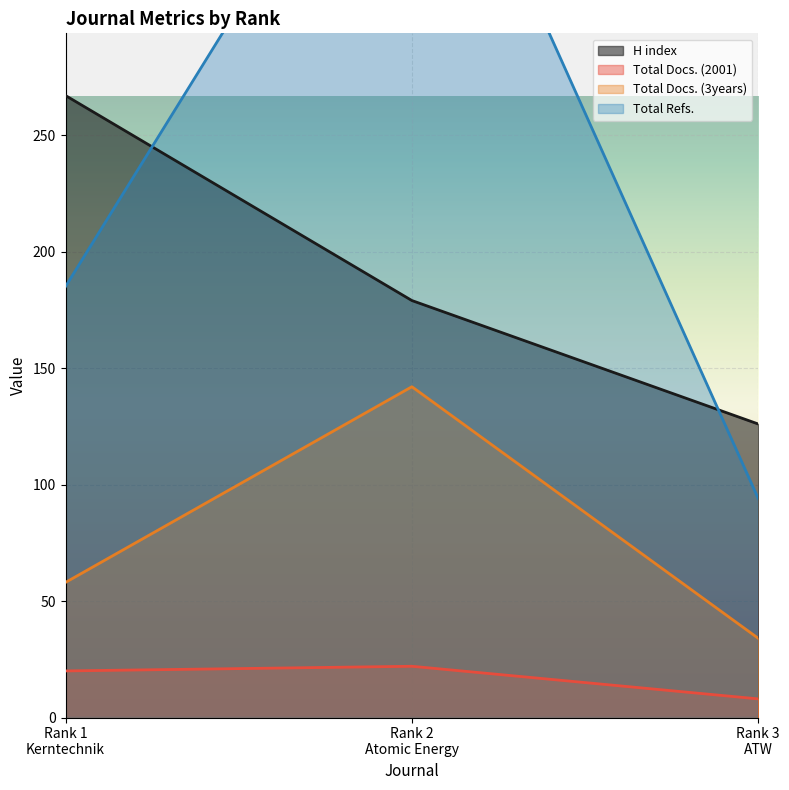

Reading left to right, extract all data points from this chart.

H index: Rank 1
Kerntechnik=267	Rank 2
Atomic Energy=179	Rank 3
ATW=126
Total Docs. (2001): Rank 1
Kerntechnik=20	Rank 2
Atomic Energy=22	Rank 3
ATW=8
Total Docs. (3years): Rank 1
Kerntechnik=58	Rank 2
Atomic Energy=142	Rank 3
ATW=34
Total Refs.: Rank 1
Kerntechnik=185	Rank 2
Atomic Energy=425	Rank 3
ATW=94